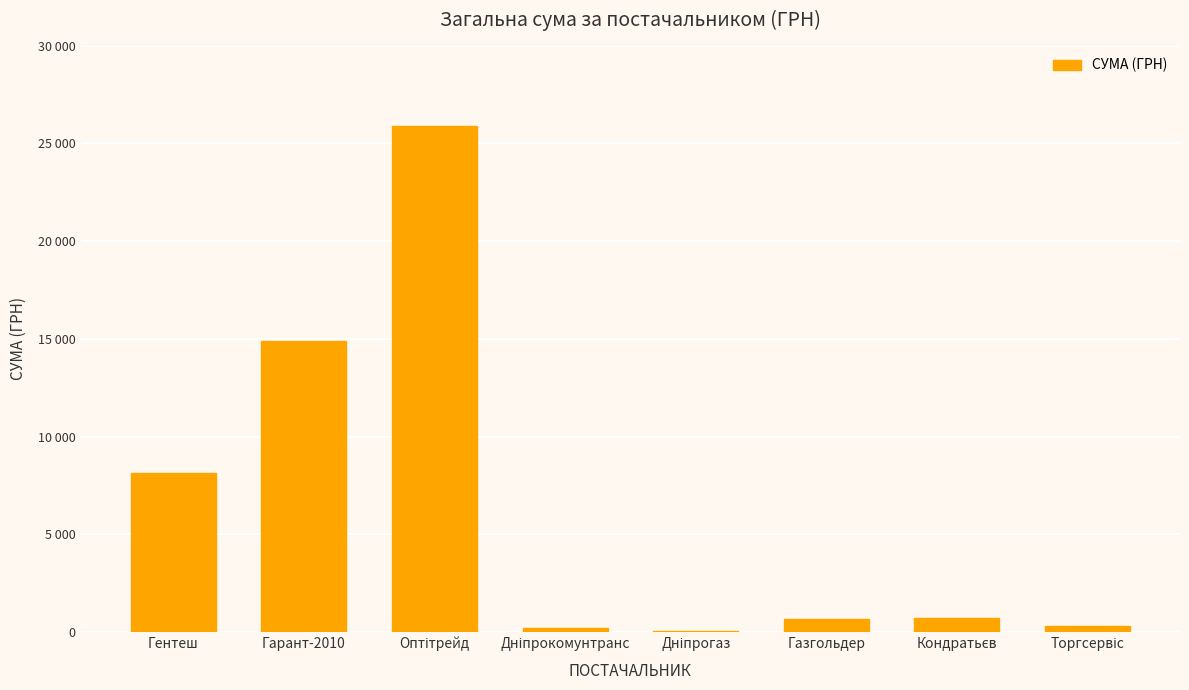

What is the change in value from Оптітрейд to Дніпрокомунтранс?

-25665.4